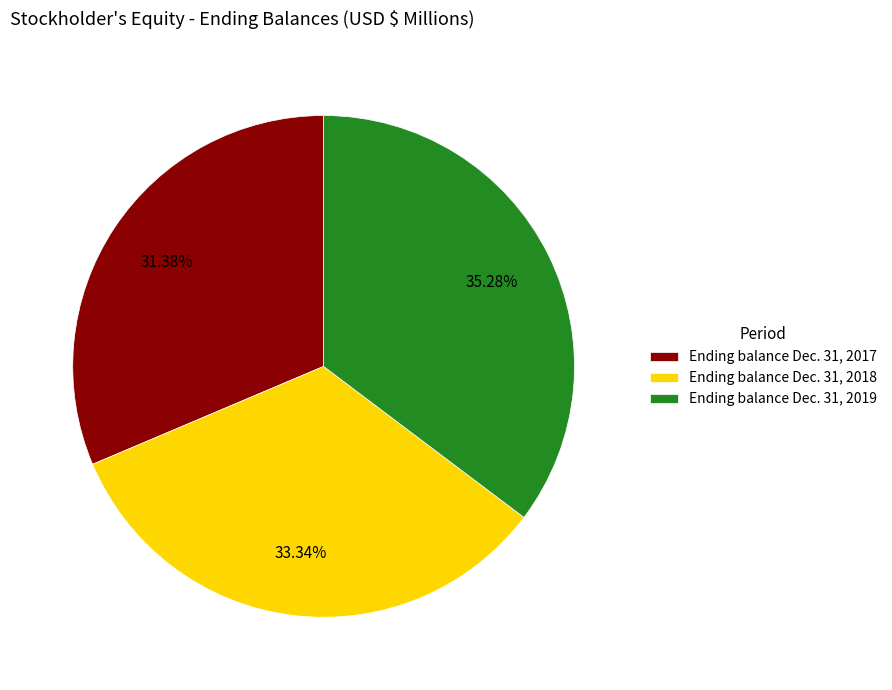

Rank the categories by value from highest to lowest.

Ending balance Dec. 31, 2019, Ending balance Dec. 31, 2018, Ending balance Dec. 31, 2017